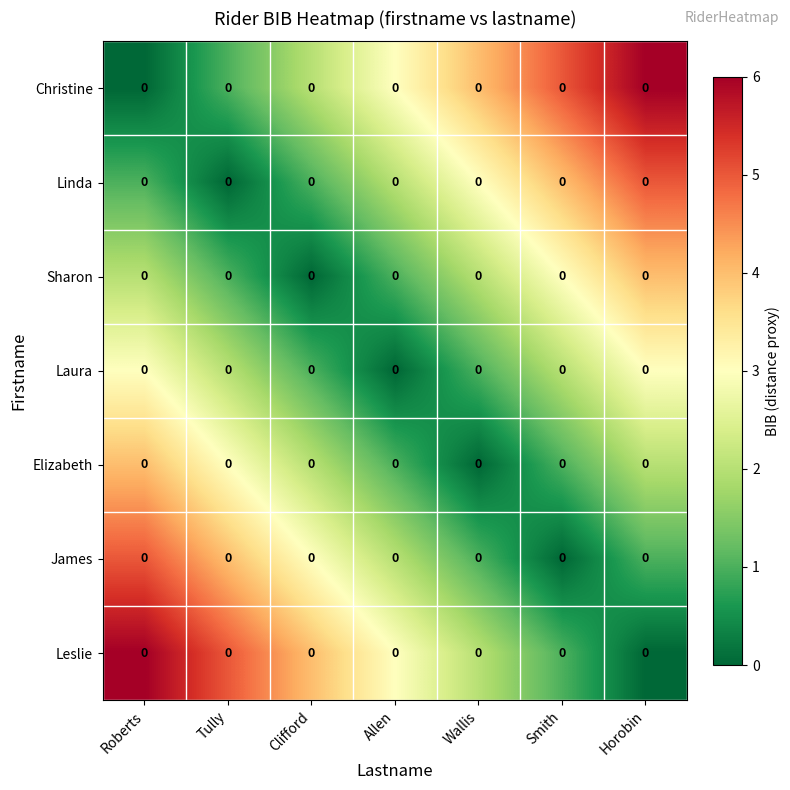

What is the sum of the Sharon values at Wallis and Tully?

3